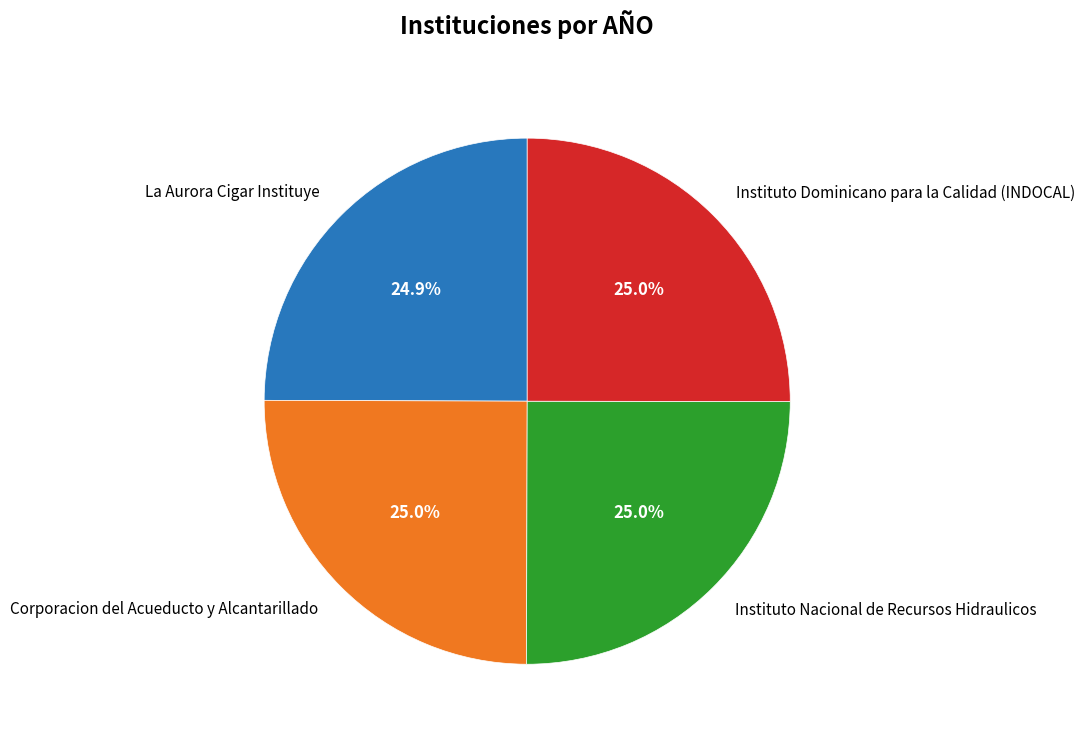

Do Instituto Dominicano para la Calidad (INDOCAL) and La Aurora Cigar Instituye together represent more than half of the pie?

No